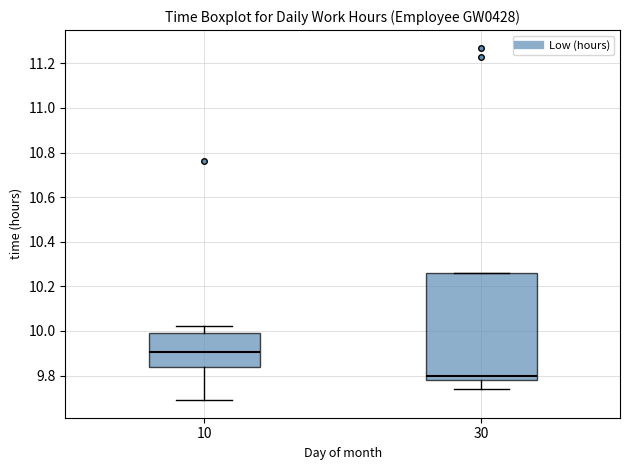

Where does the lower whisker of the box at x = 30 end on the y-axis? The values are not printed on the chart, so give them approximately, as read against the axis.

9.74